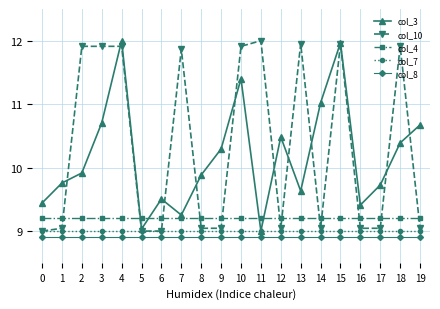

Which series has the largest total across all categories?

col_10